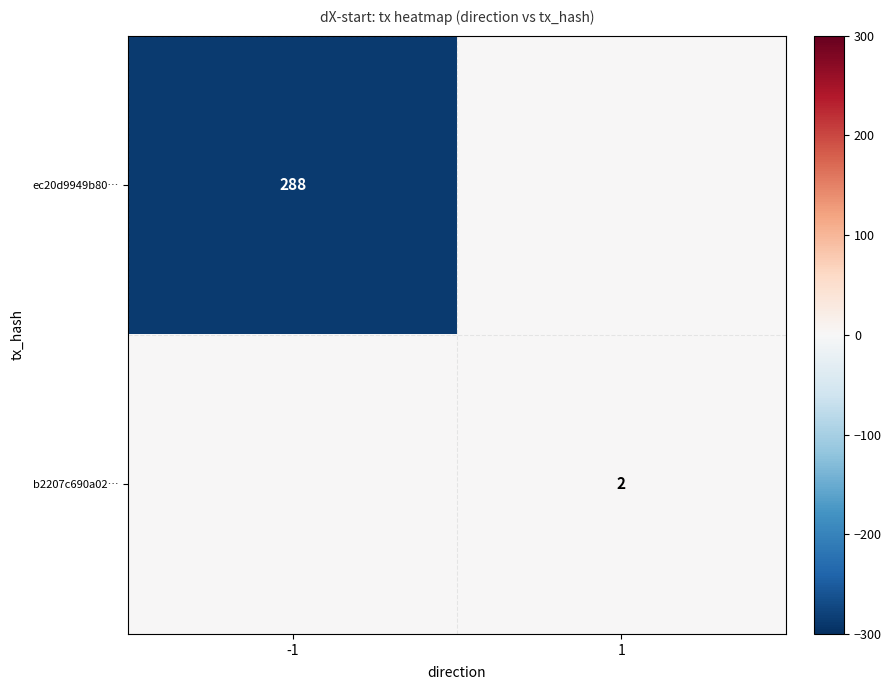

Is it true that ec20d9949b80… equals 288 at -1?

True